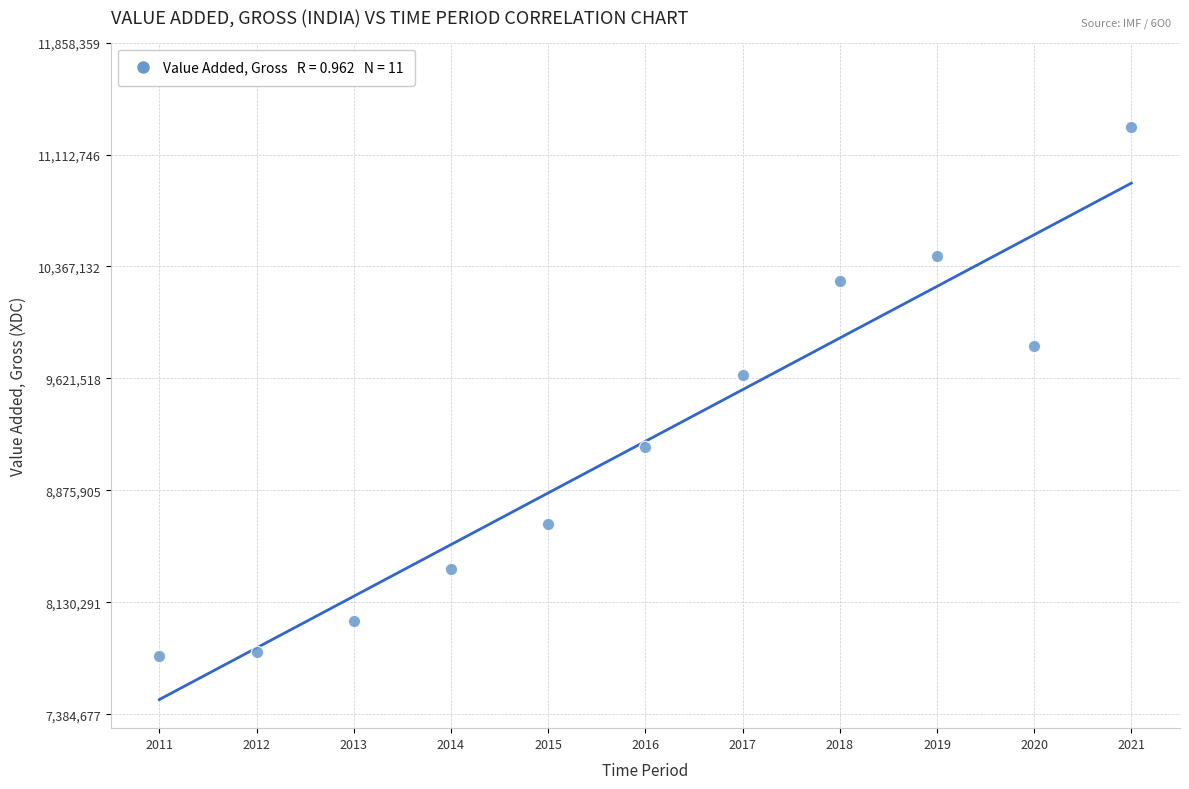

What is the range of X values (max minus min)?

10